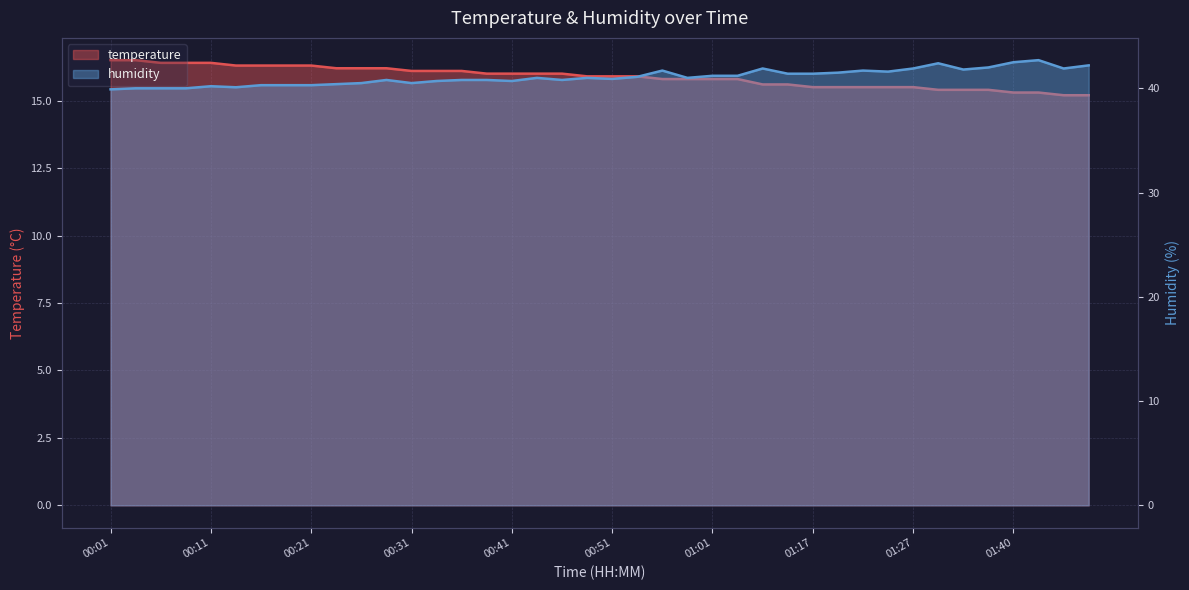

Rank the series by their average value, from highest to lowest.

humidity, temperature